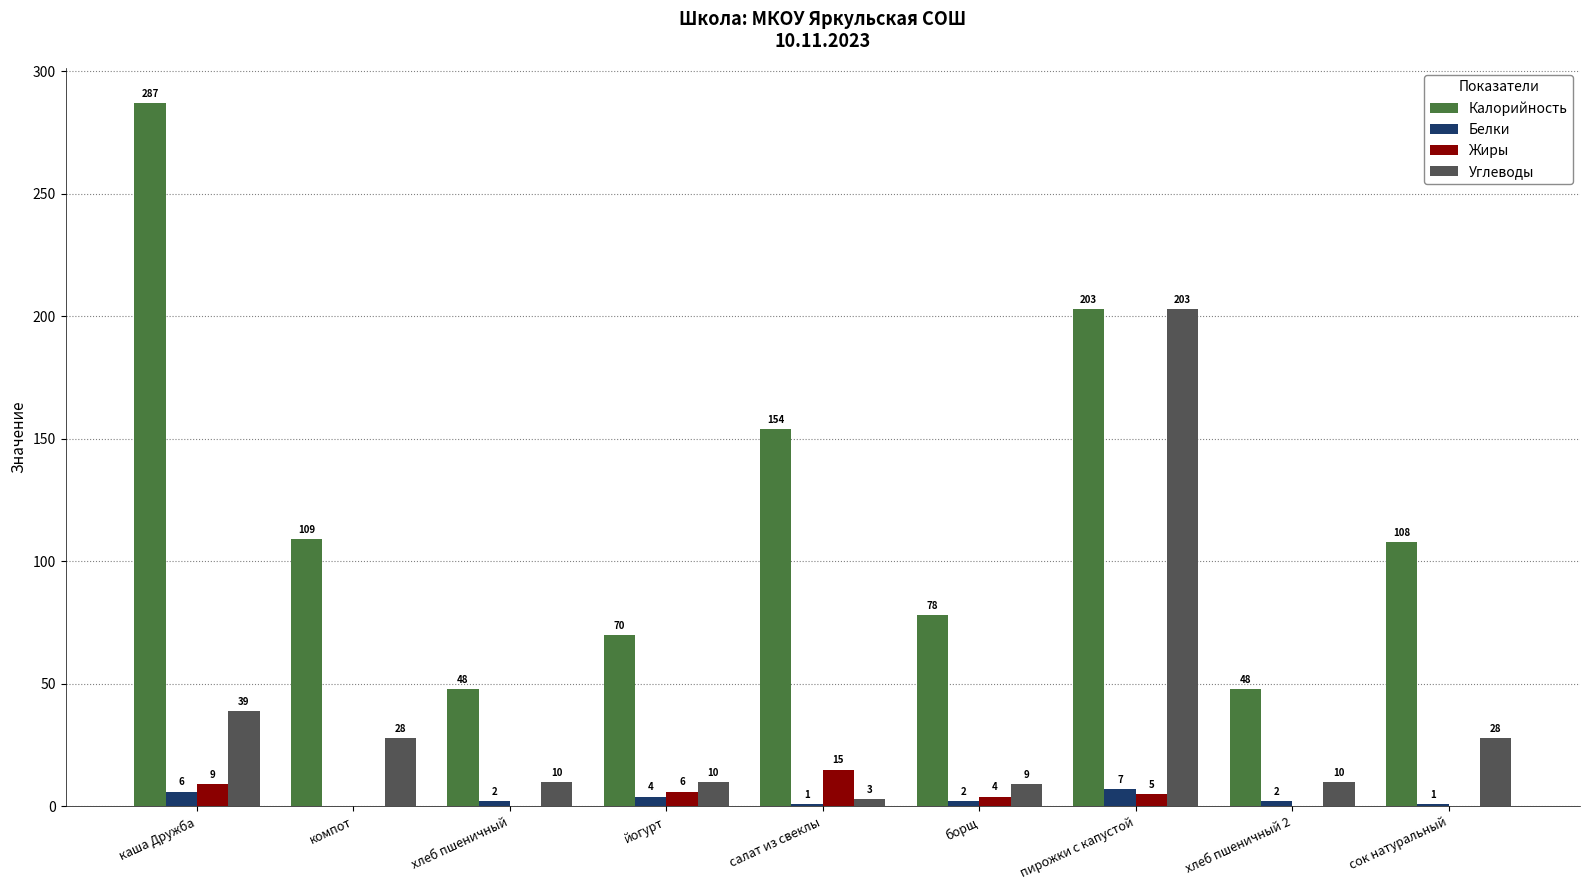

What are all the series names shown in the legend?

Калорийность, Белки, Жиры, Углеводы